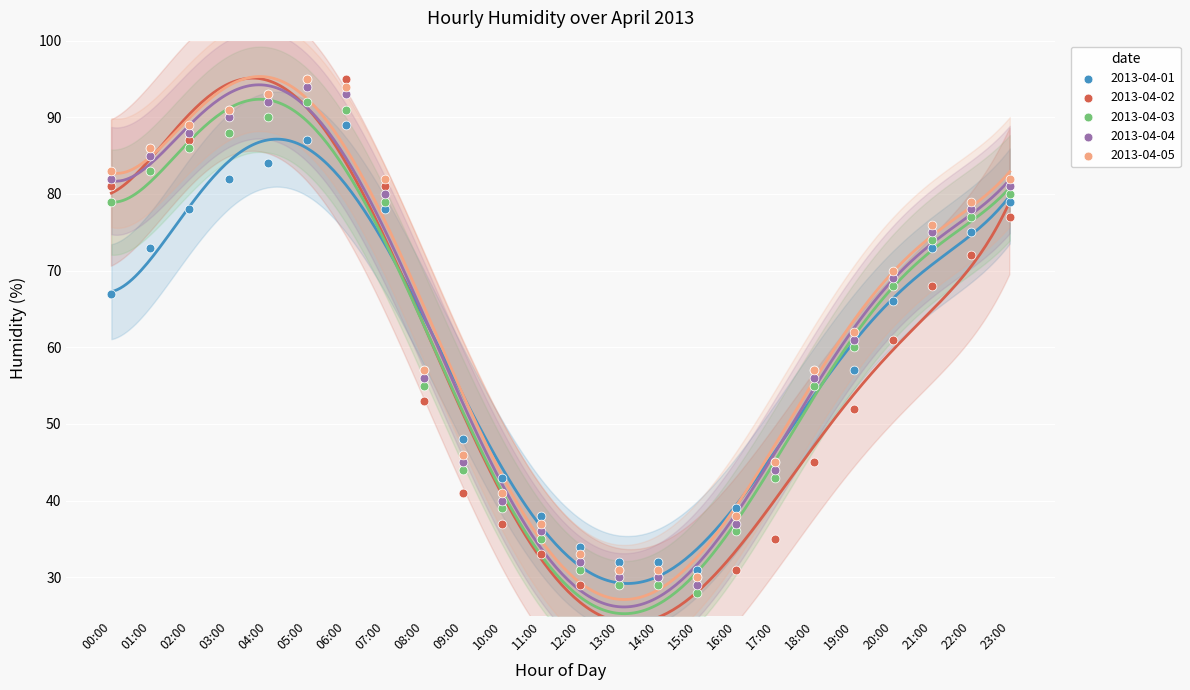

What are all the series names shown in the legend?

2013-04-01, 2013-04-02, 2013-04-03, 2013-04-04, 2013-04-05